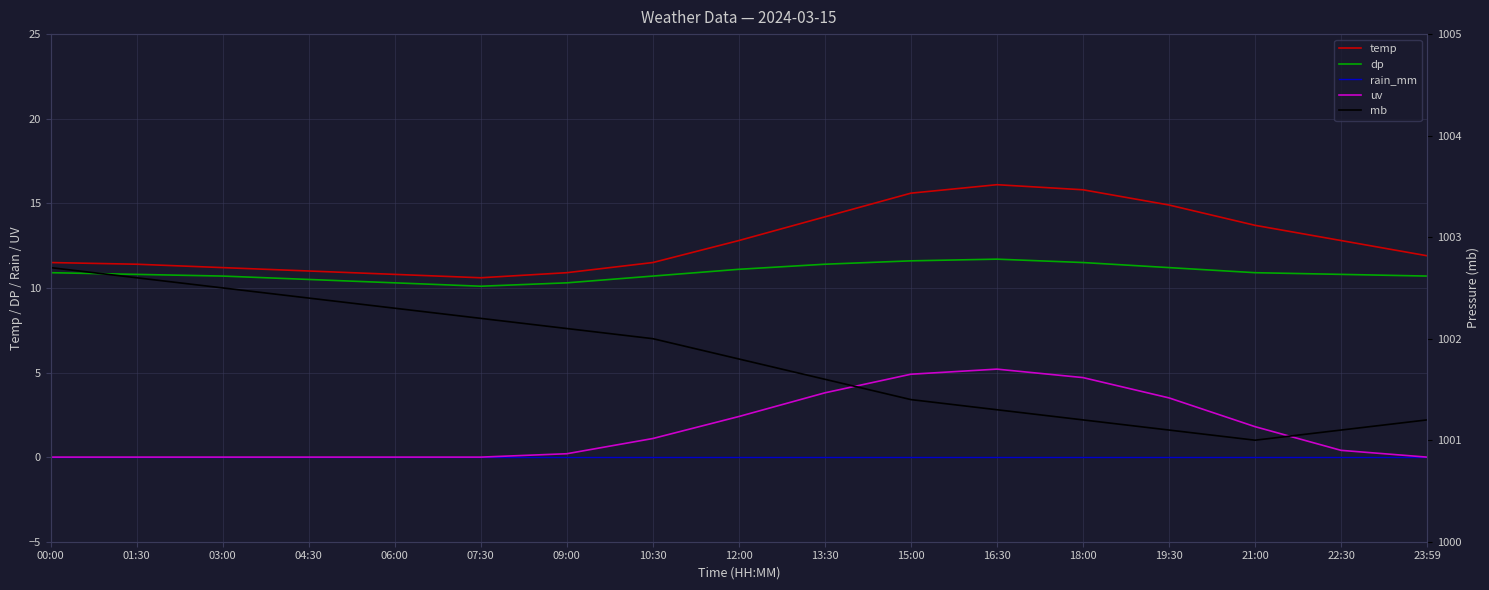

List the series in order of their peak value, highest first.

mb, temp, dp, uv, rain_mm